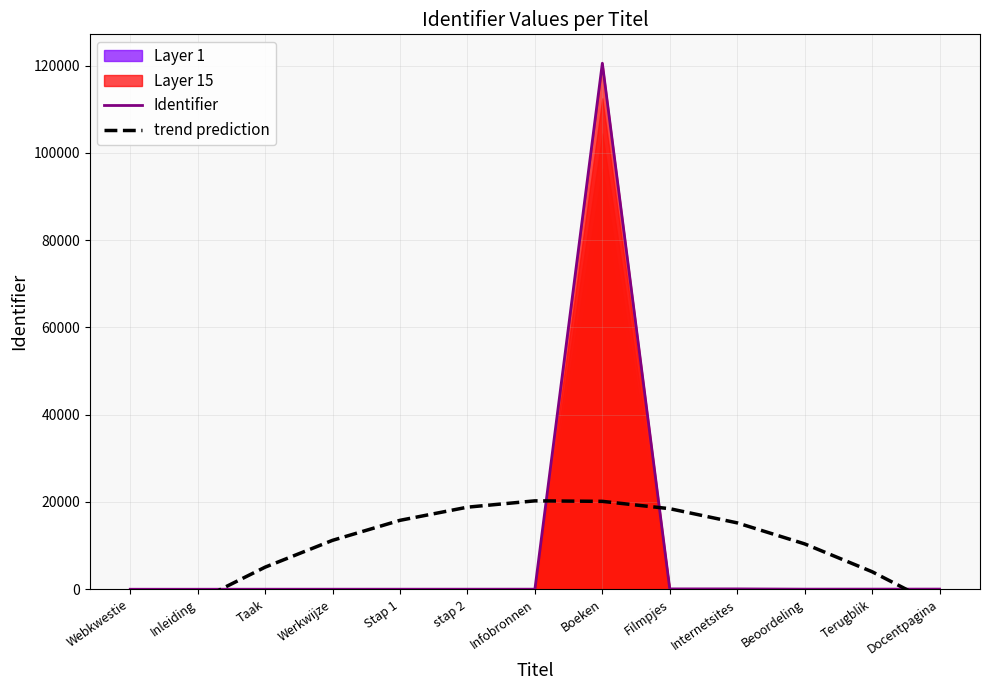

At which category is the sum across all series the highest?

Boeken